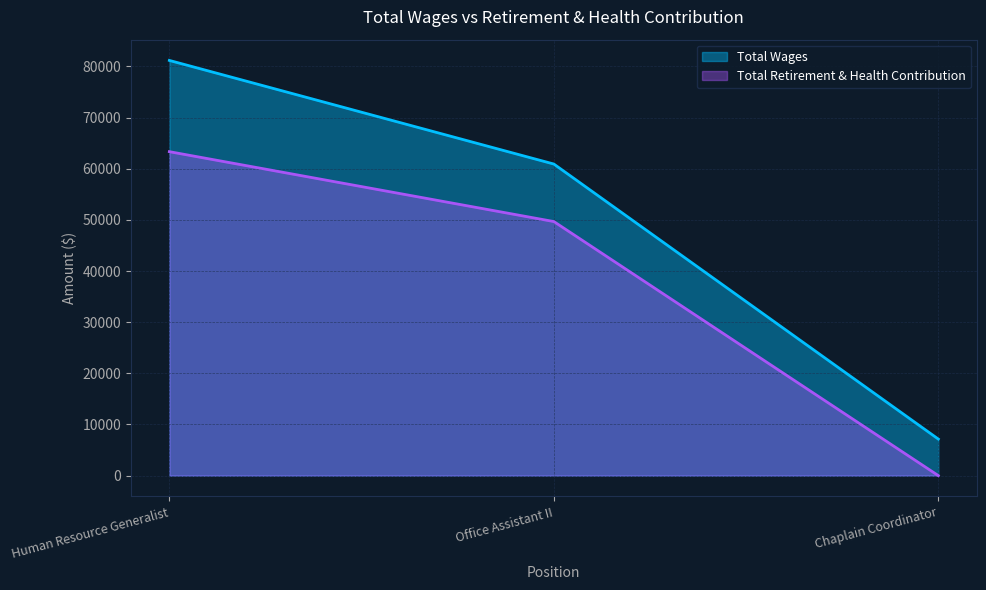

What is the sum of the Total Retirement & Health Contribution values at Human Resource Generalist and Office Assistant II?

113000